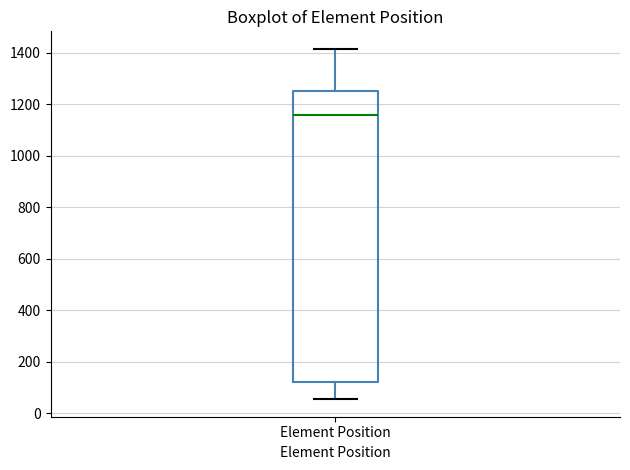

Read this box plot against the y-axis: the position of the median line, the range covered by the box, and the ends of both whiskers. The values are not printed on the chart, so give them approximately, as read against the axis.

median 1160, box 120 to 1260, whiskers 60 to 1420